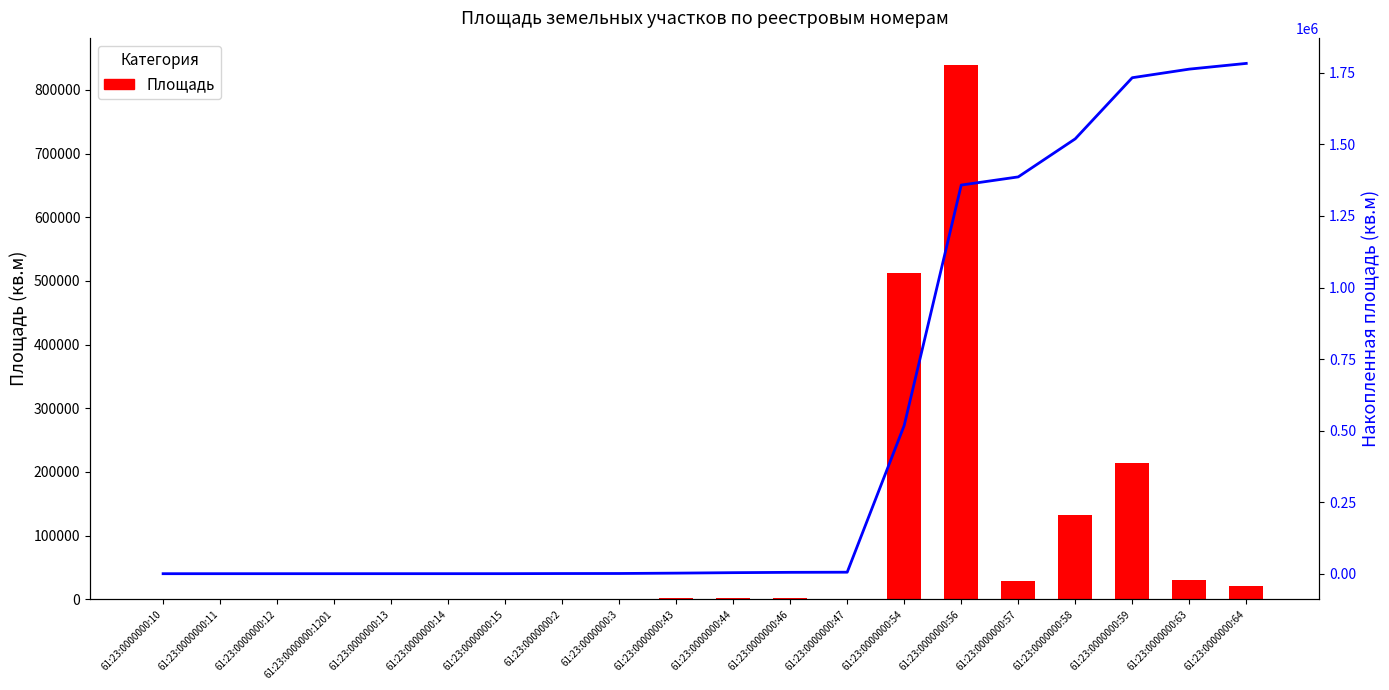

The value of Площадь at 61:23:0000000:14 is 4. True or false?

False